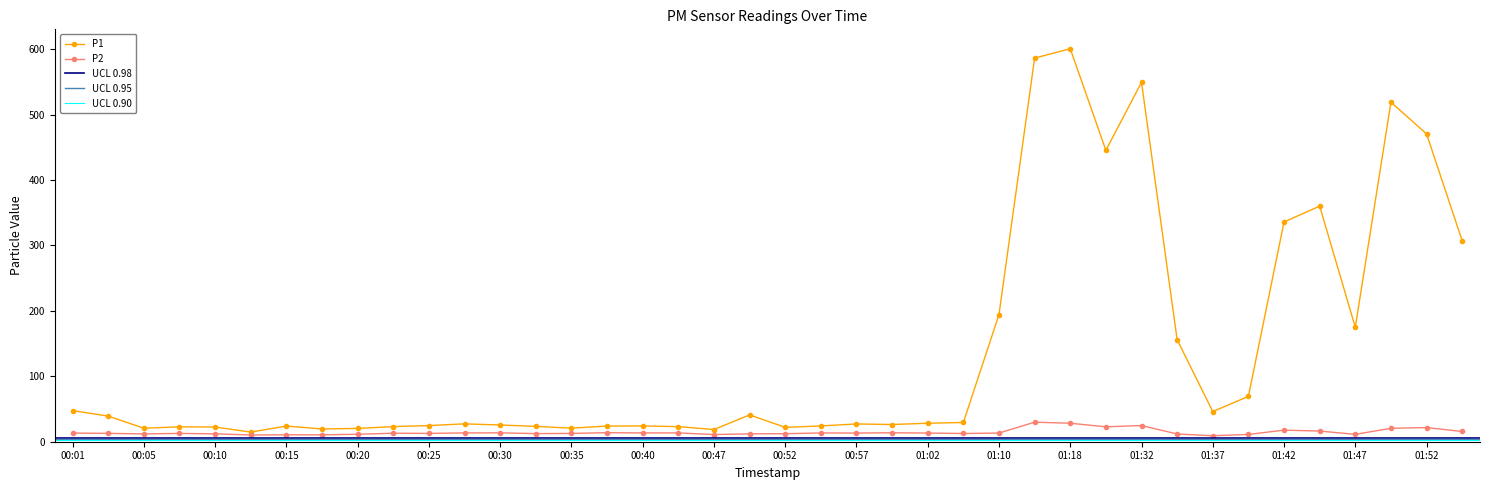

Rank the series by their average value, from lowest to highest.

P2, P1